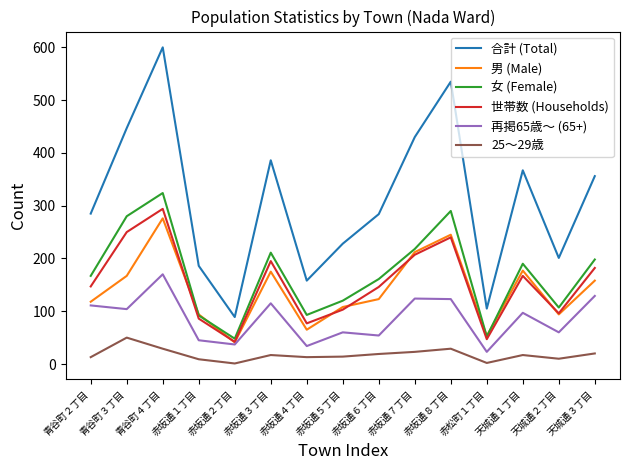

What position from the right is 赤松町１丁目?

4